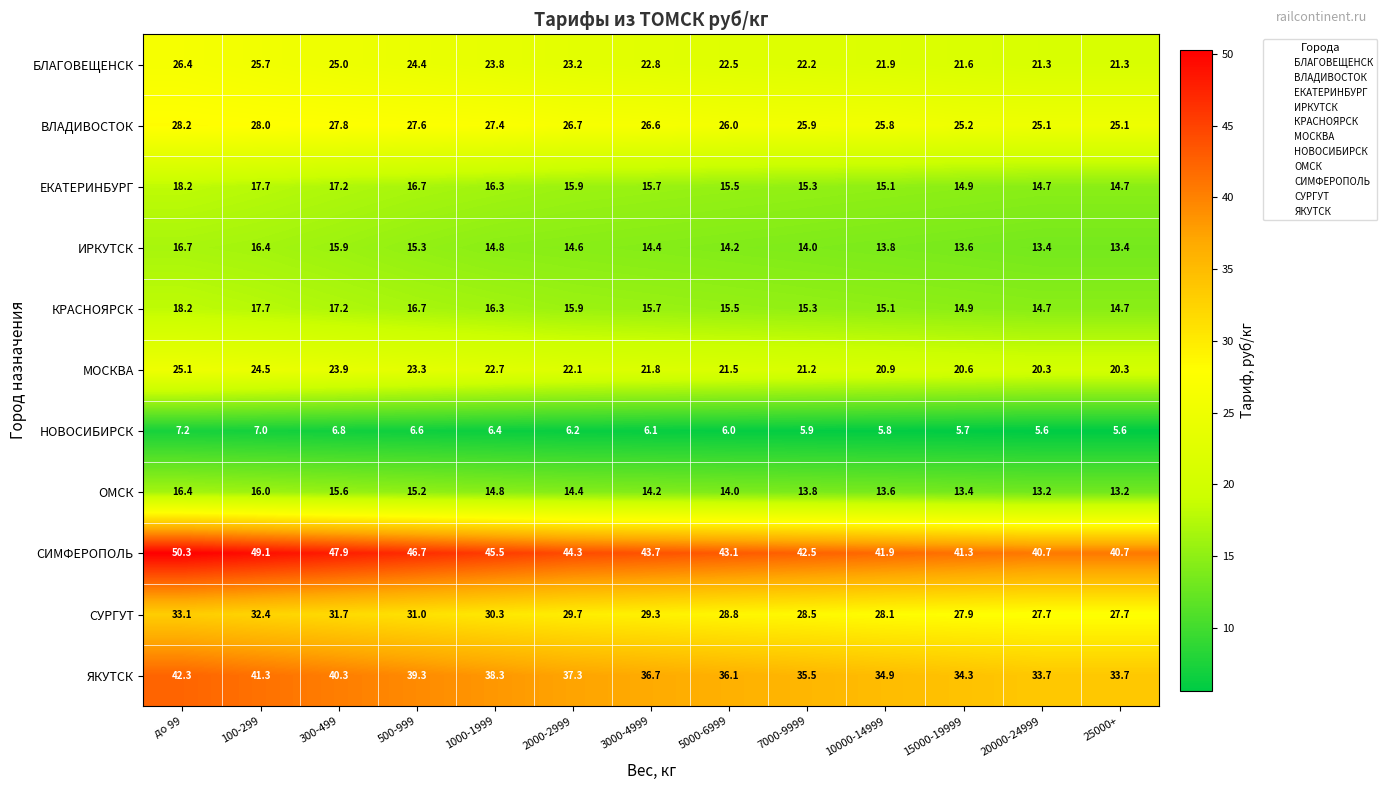

The МОСКВА series shows 20.3 at 20000-24999. True or false?

True